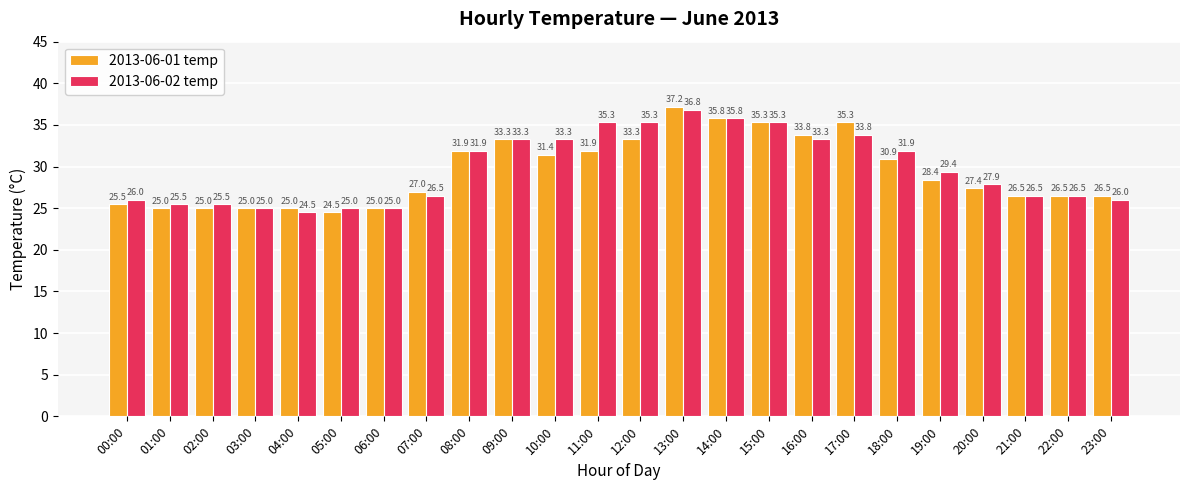

What is the lowest value of the 2013-06-02 temp series?

24.5